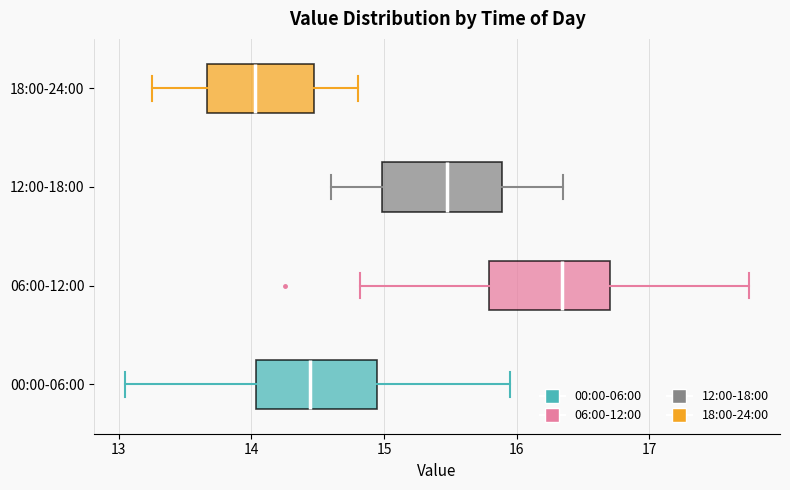

Reading bottom to top, read every box against the x-axis: the position of its median line, the range the box covers, and the ends of its whiskers. The values are not printed on the chart, so give them approximately, as read against the axis.

00:00-06:00: median 14.4, box 14.0 to 14.9, whiskers 13.1 to 16.0
06:00-12:00: median 16.3, box 15.8 to 16.7, whiskers 14.8 to 17.8
12:00-18:00: median 15.5, box 15.0 to 15.9, whiskers 14.6 to 16.4
18:00-24:00: median 14.0, box 13.7 to 14.5, whiskers 13.3 to 14.8